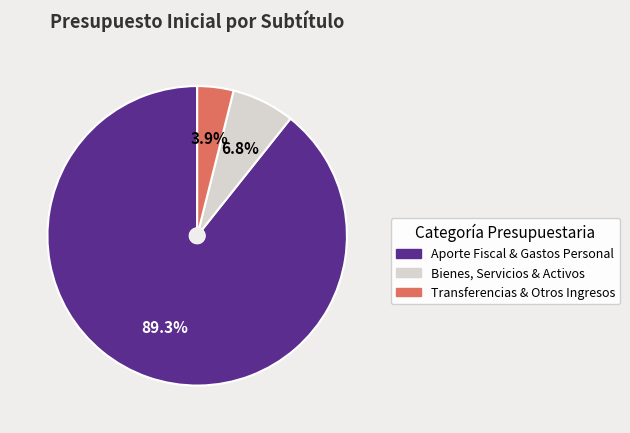

Is Bienes, Servicios & Activos the majority of the pie?

No